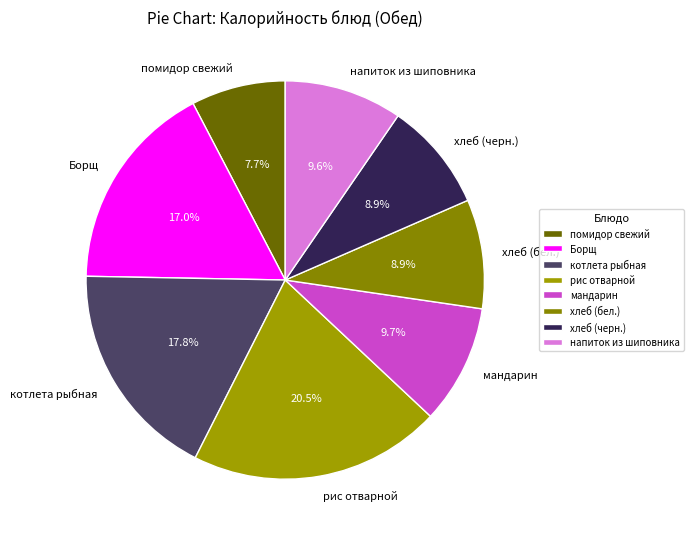

Is it true that помидор свежий is 1% of the pie?

False